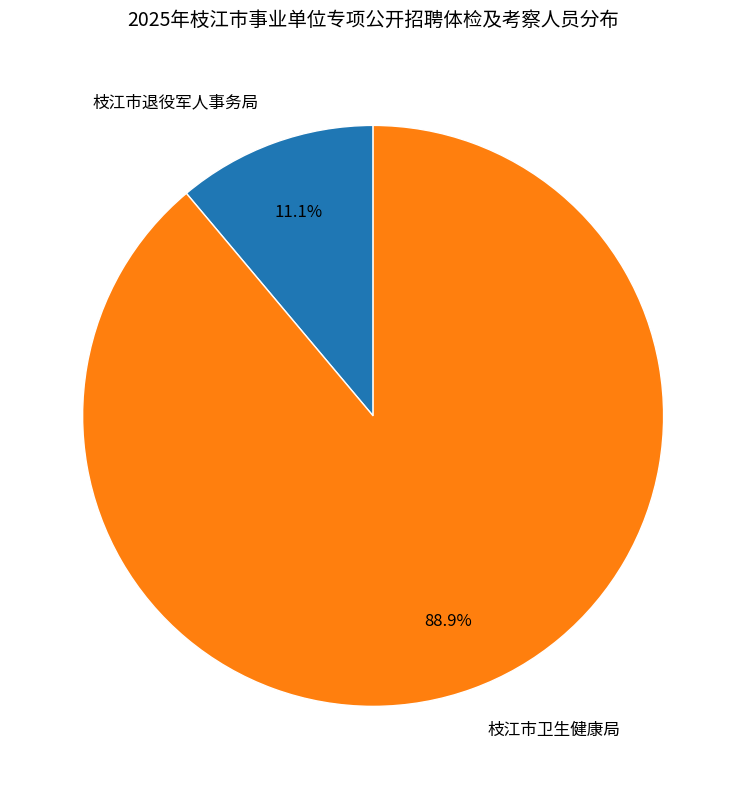

The 枝江市退役军人事务局 slice represents 11% of the pie. True or false?

True